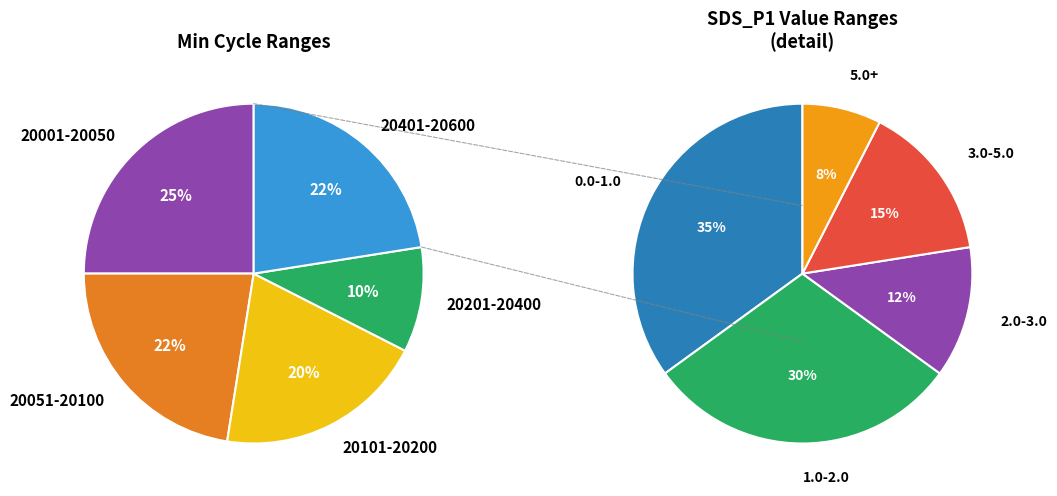

Is 29 the majority of the pie?

No